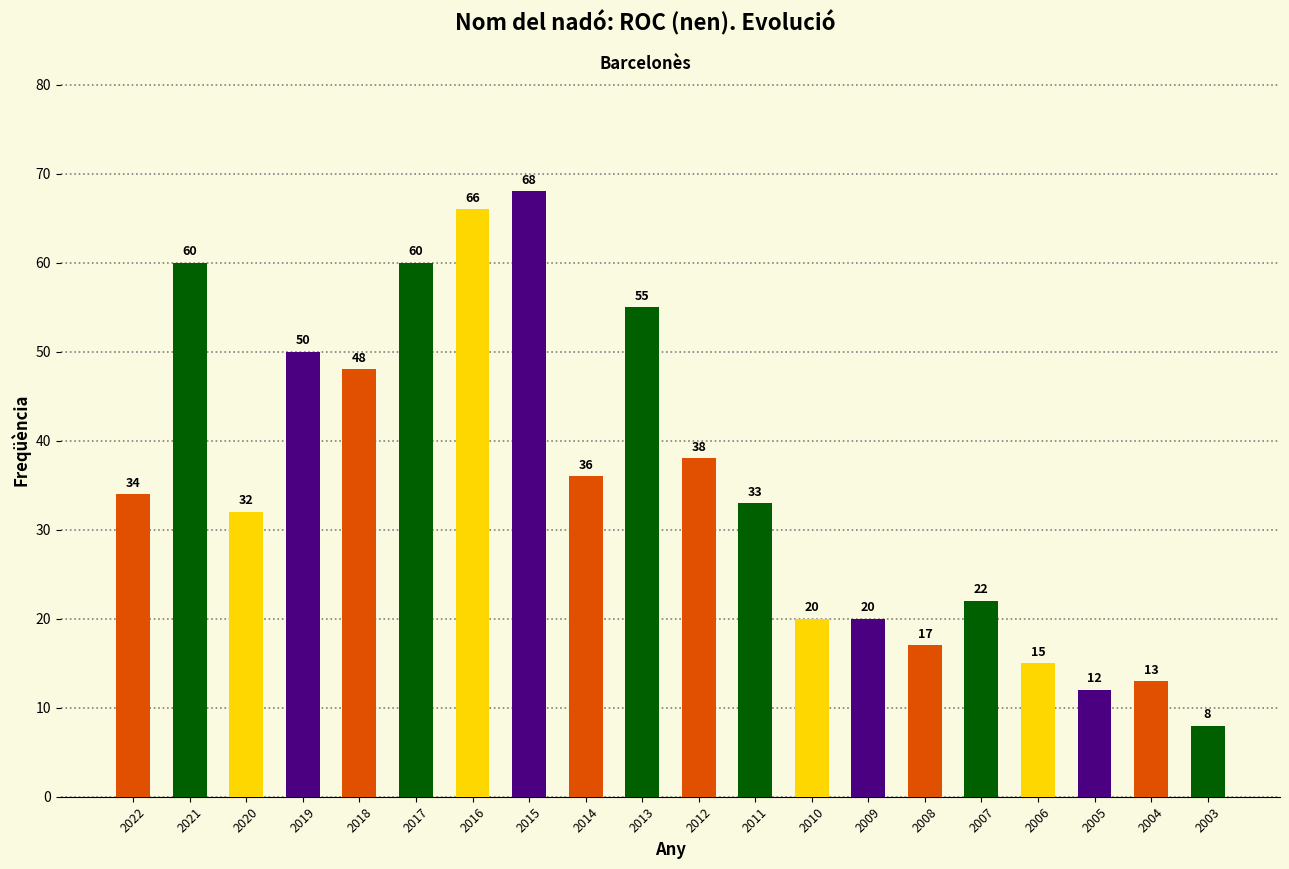

What is the value of the 8th bar from the left?

68